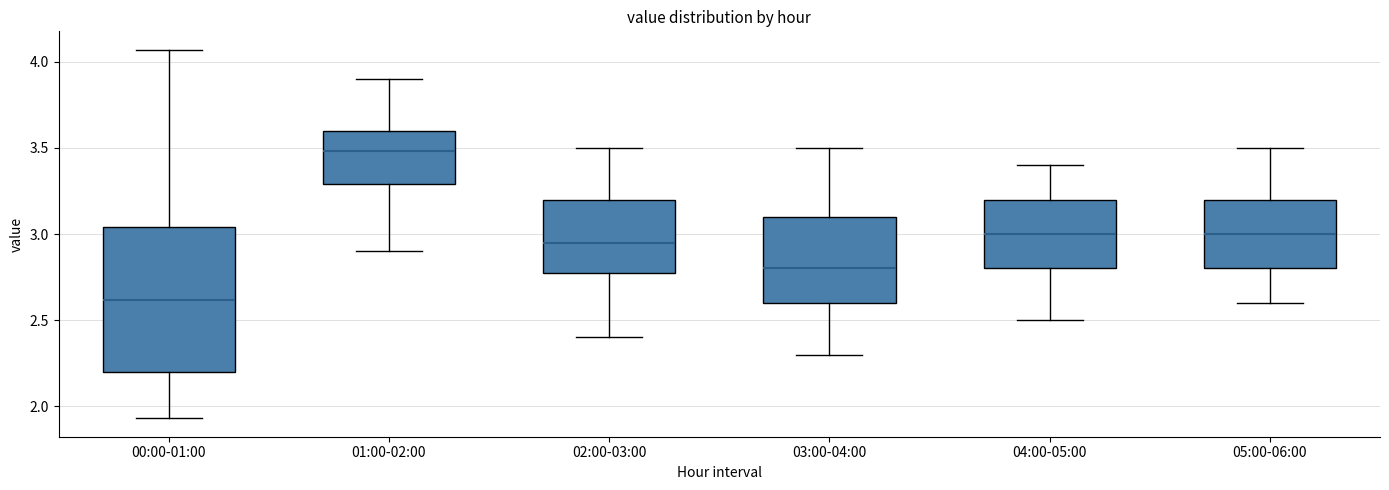

Reading left to right, transcribe this box plot: for each box, give where its median line is, the range the box spans, and where its two whiskers end, as read against the y-axis. The values are not printed on the chart, so give them approximately, as read against the axis.

00:00-01:00: median 2.60, box 2.20 to 3.05, whiskers 1.95 to 4.05
01:00-02:00: median 3.50, box 3.30 to 3.60, whiskers 2.90 to 3.90
02:00-03:00: median 2.95, box 2.80 to 3.20, whiskers 2.40 to 3.50
03:00-04:00: median 2.80, box 2.60 to 3.10, whiskers 2.30 to 3.50
04:00-05:00: median 3.00, box 2.80 to 3.20, whiskers 2.50 to 3.40
05:00-06:00: median 3.00, box 2.80 to 3.20, whiskers 2.60 to 3.50